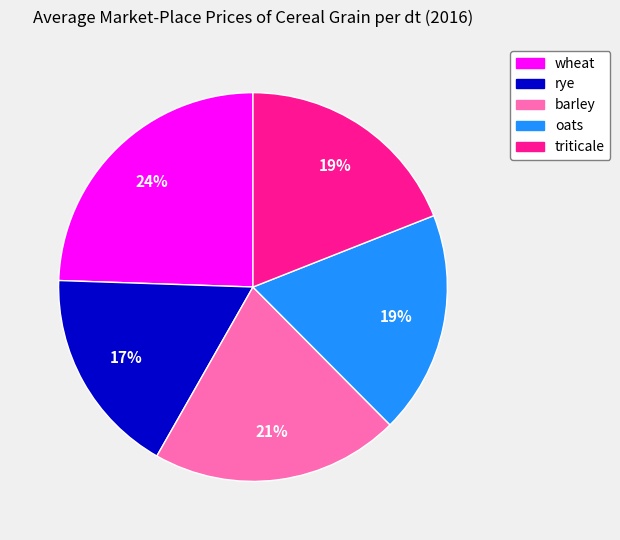

What percentage is the oats slice, to the nearest percent?

19%